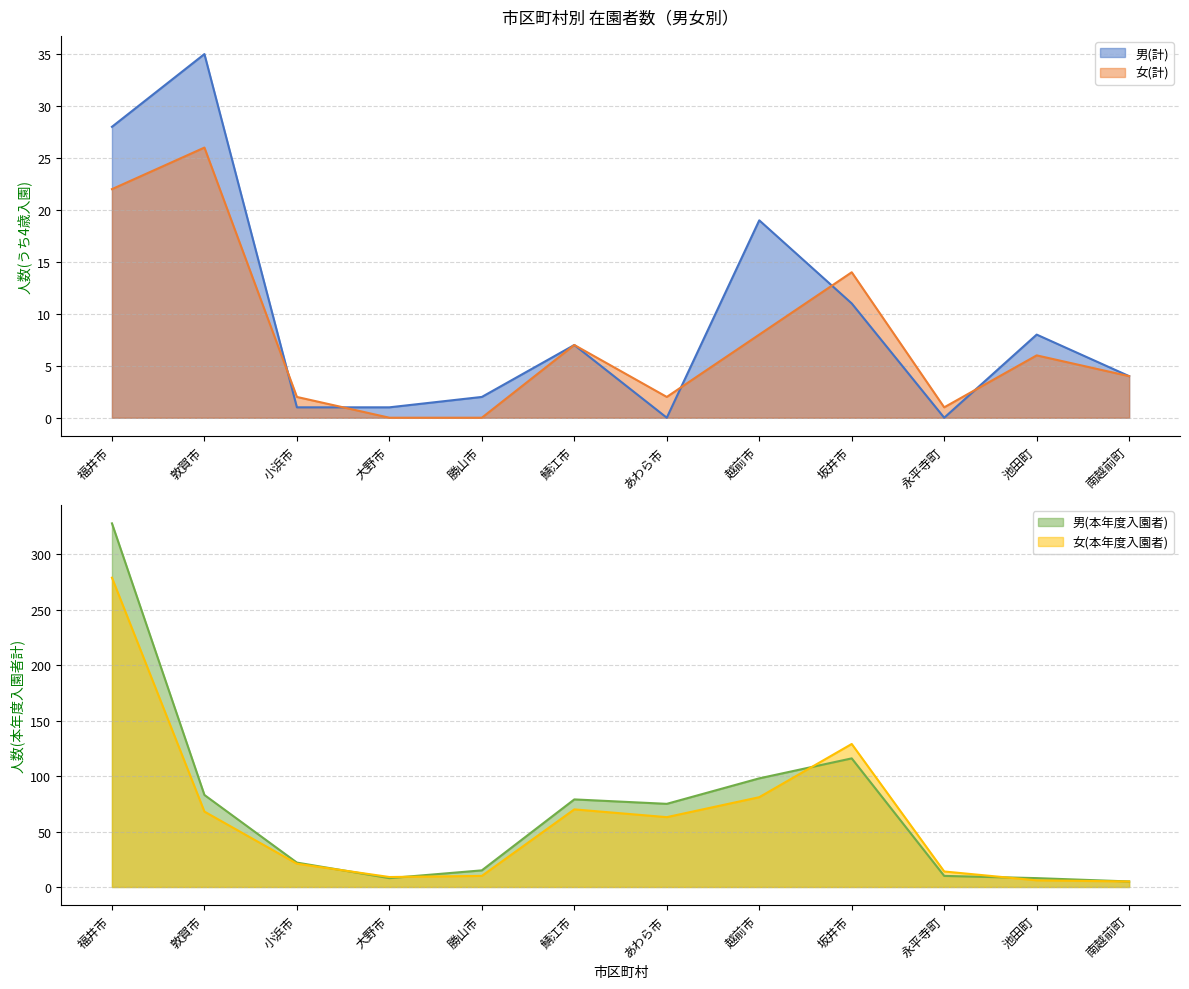

How many values in 男(計) are above zero?

10